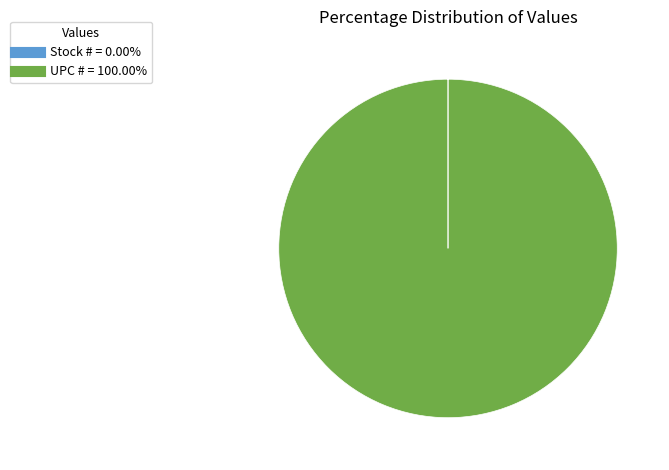

What is the largest slice in the pie chart?

UPC #